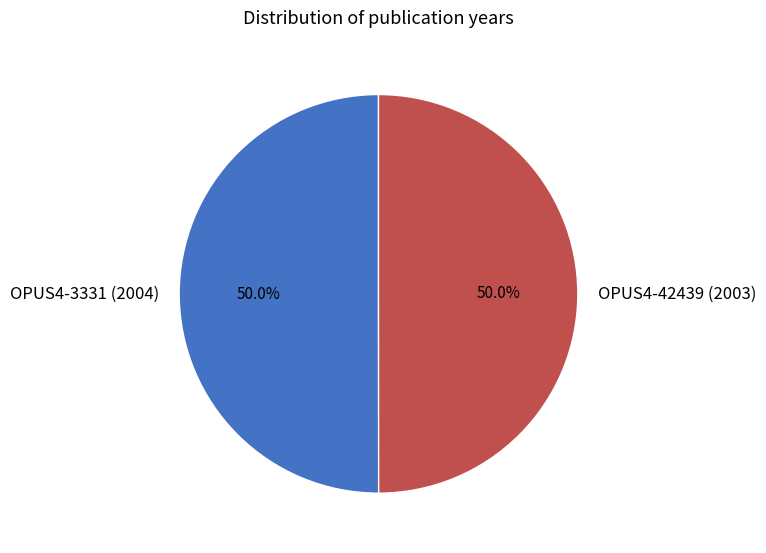

True or false: OPUS4-3331 (2004) accounts for 50% of the total.

True